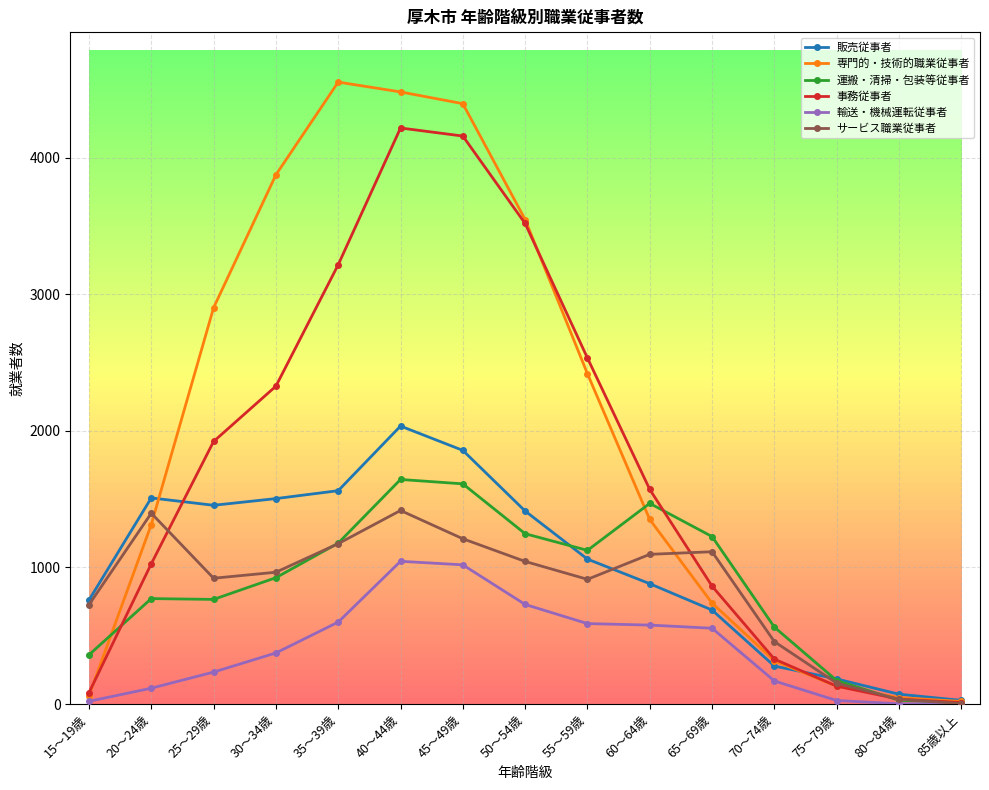

What is the average value of the 事務従事者 series?

1729